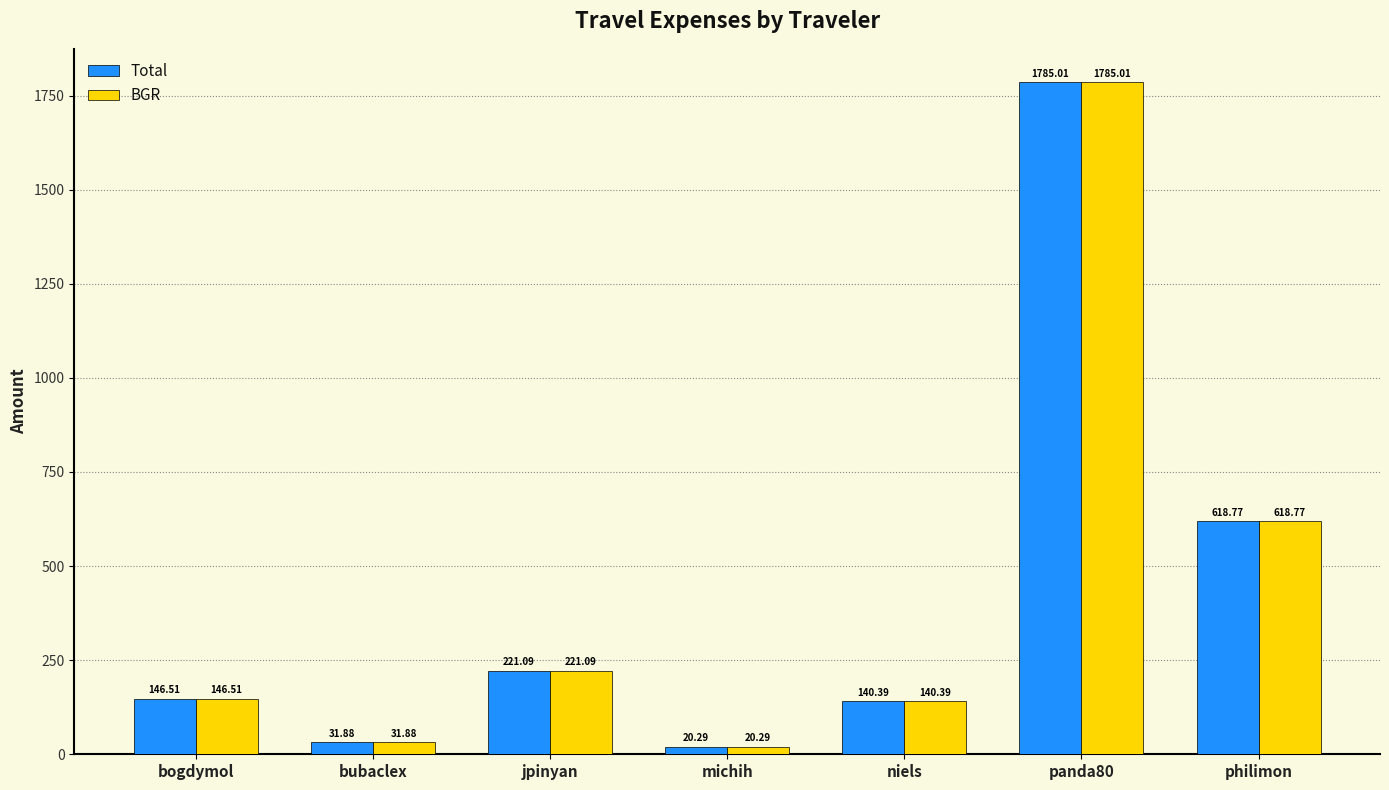

What is the sum of the BGR values at bogdymol and niels?

286.9